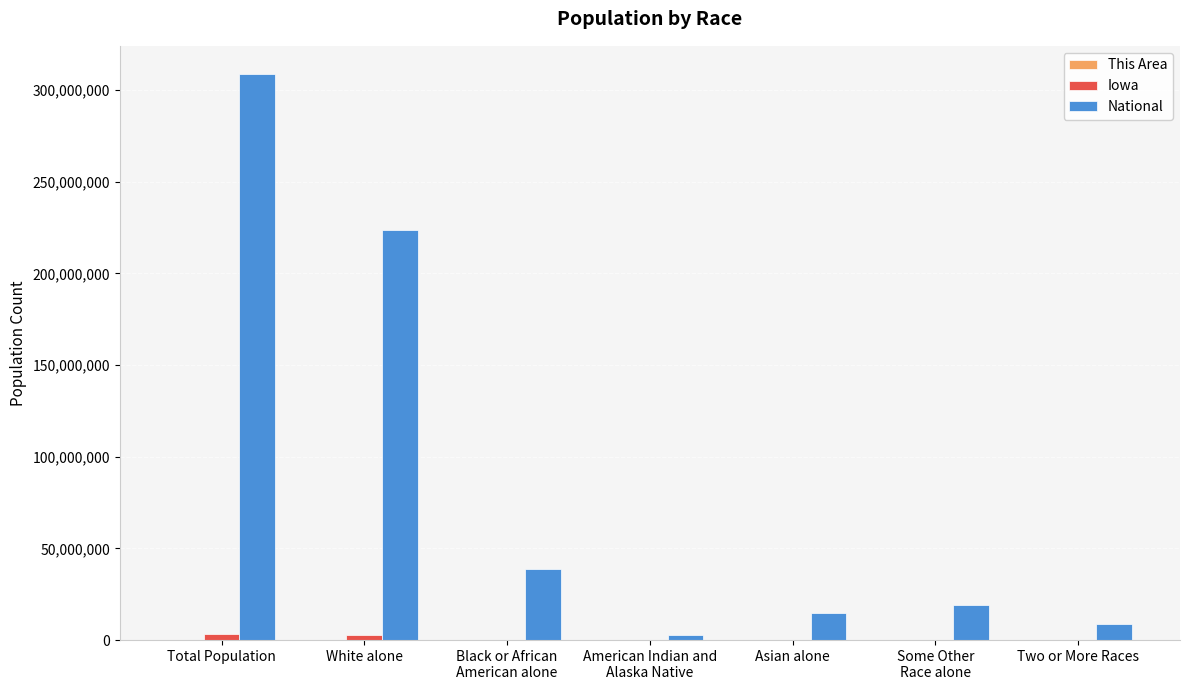

What is the sum of all National values?

616951063